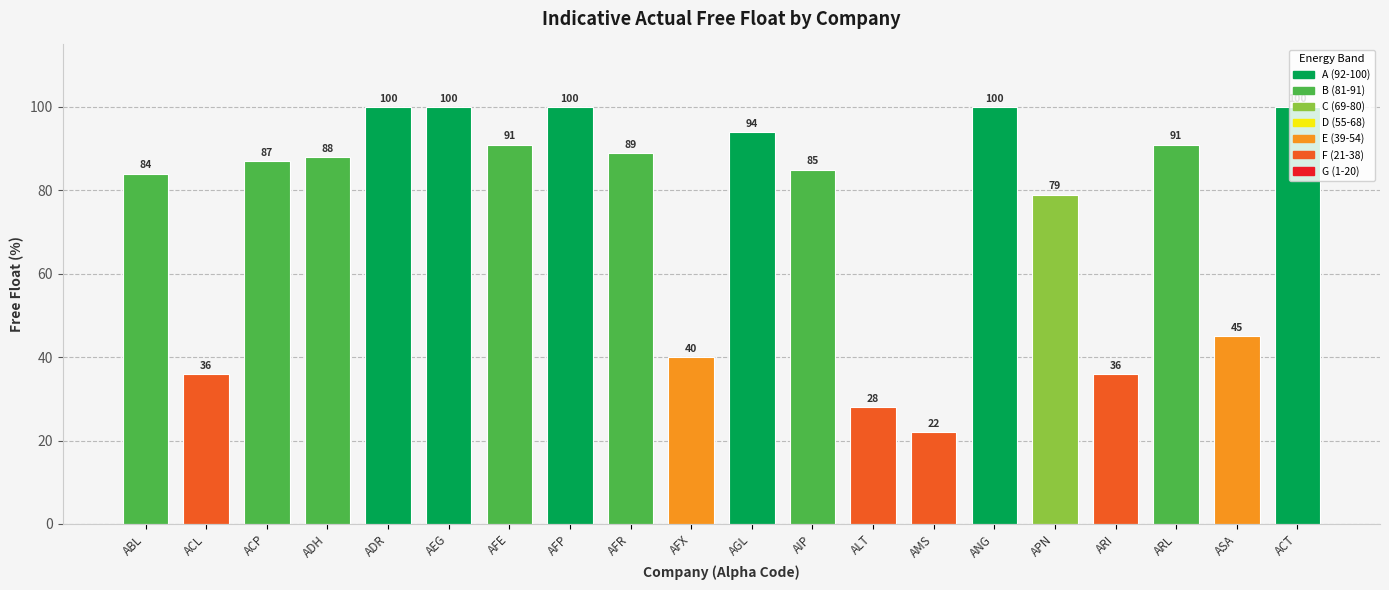

How many values are below 88?

10